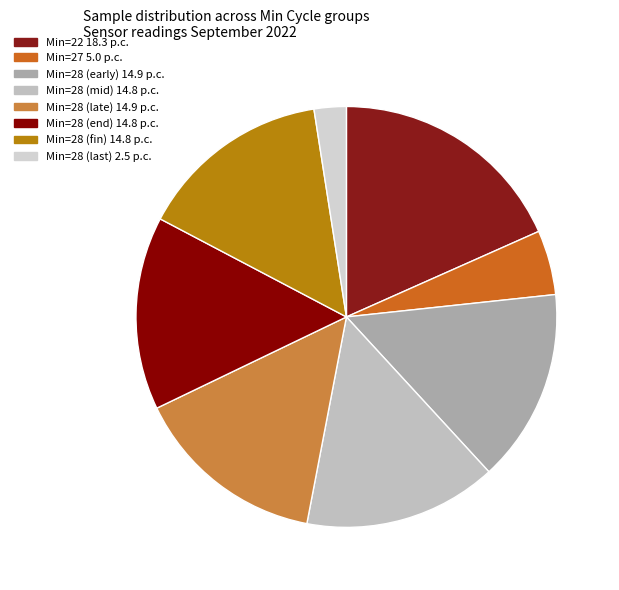

Is there a majority slice in this chart?

No